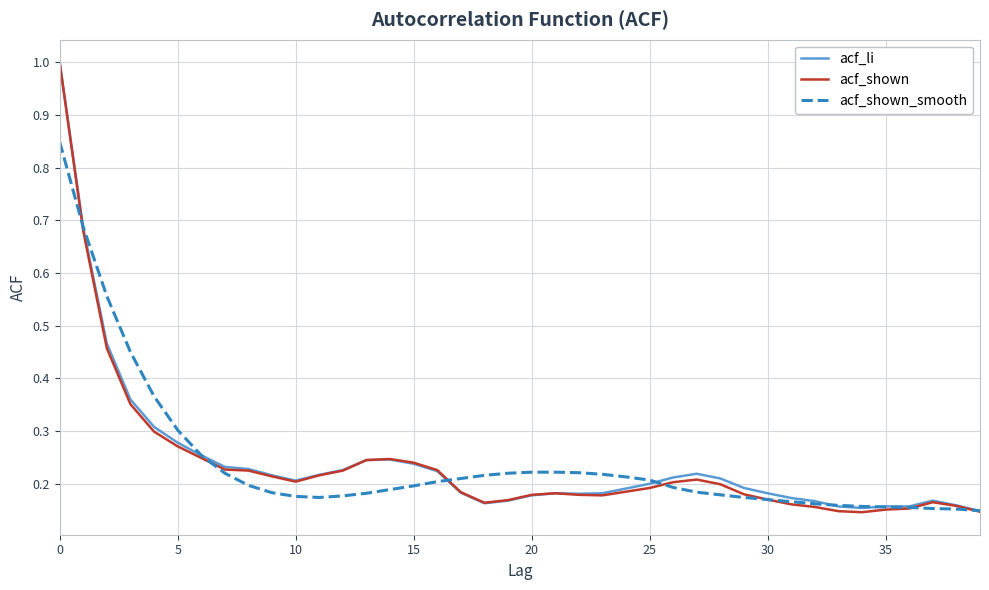

Which series has the largest range (max minus min)?

acf_shown